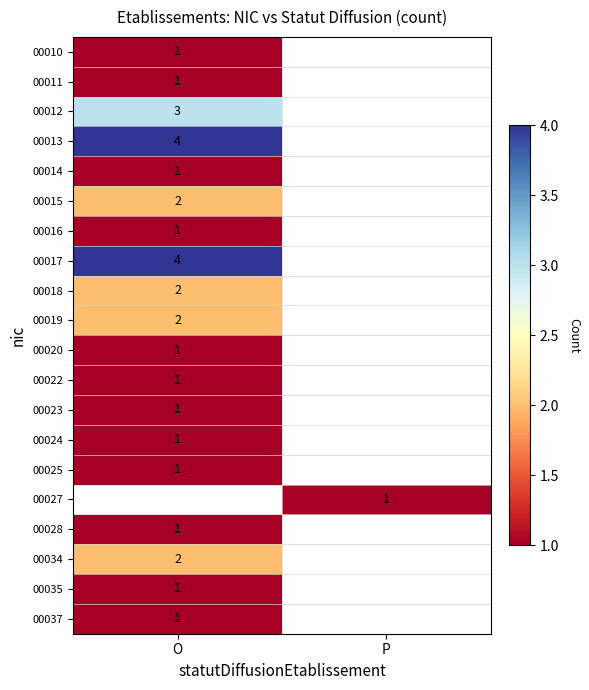

Is it true that 00018 equals 2 at O?

True